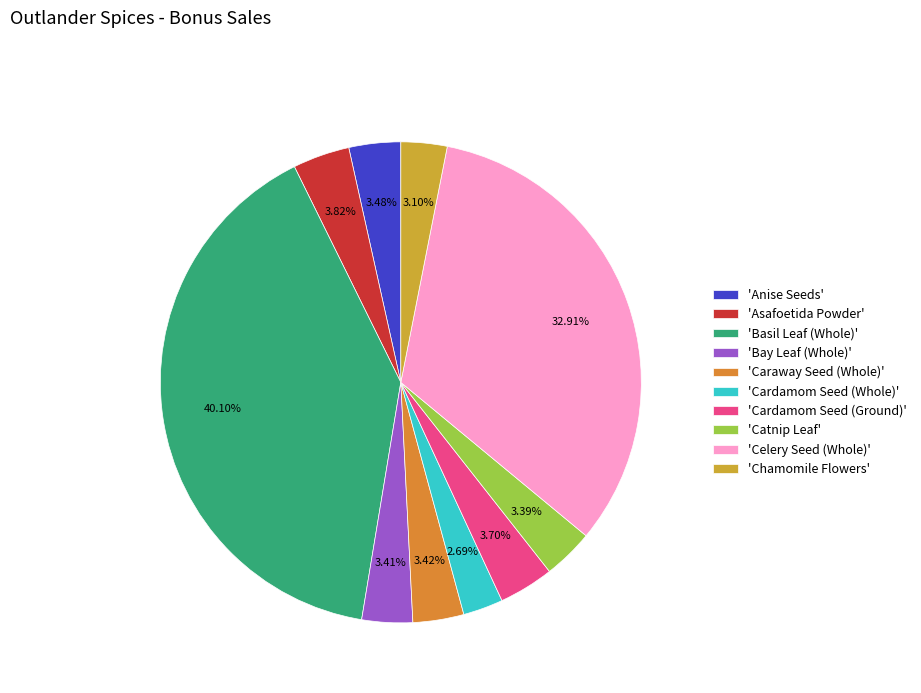

What is the largest slice in the pie chart?

'Basil Leaf (Whole)'